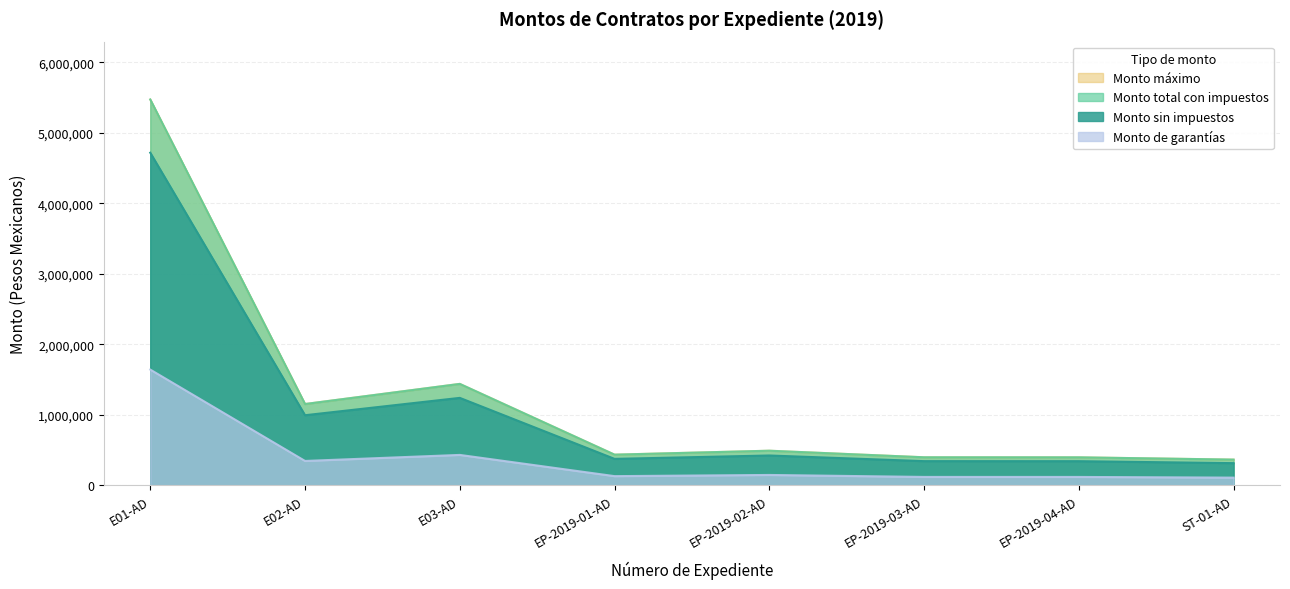

What is the average value of the Monto de garantías series?

380821.0